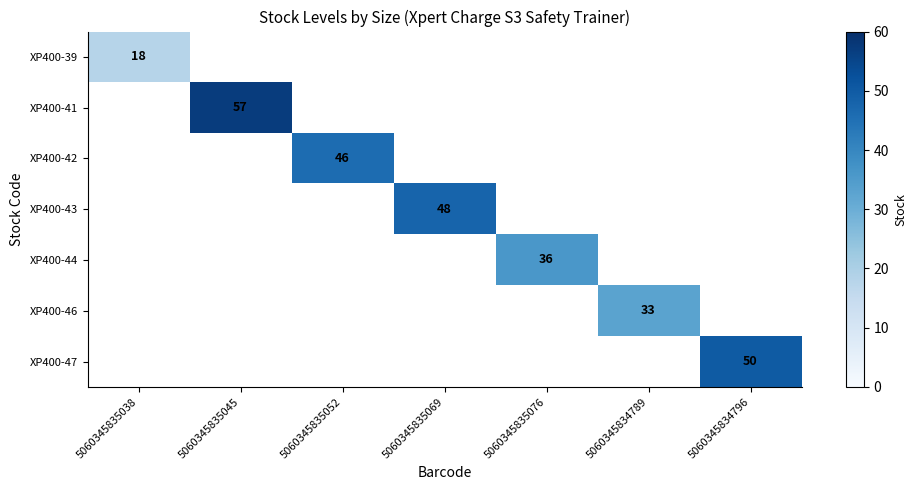

Which category has the lowest value across all series?

5060345835038